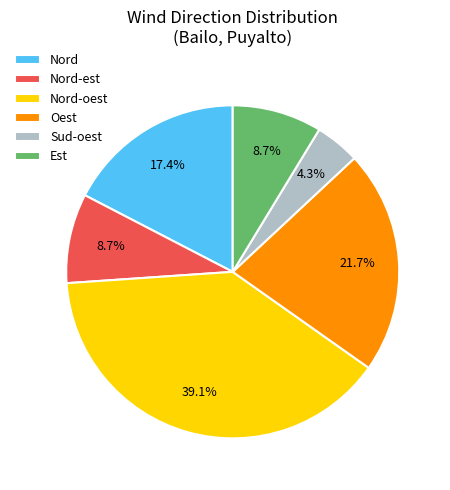

Count the number of slices in the pie.

6